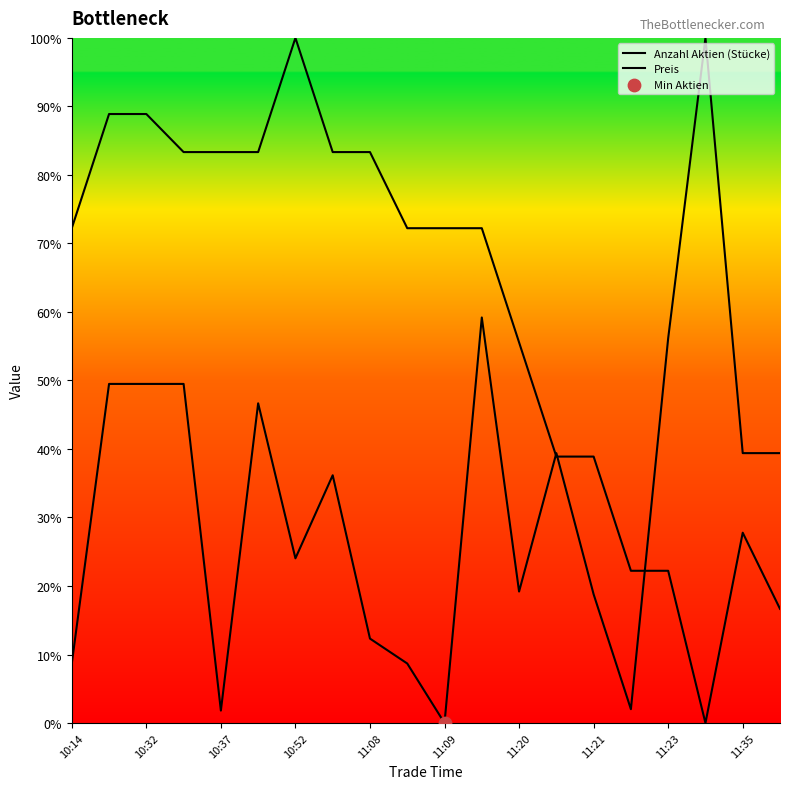

Is the value of Preis at 10:32 greater than the value of Anzahl Aktien (Stücke) at 11:08?

Yes